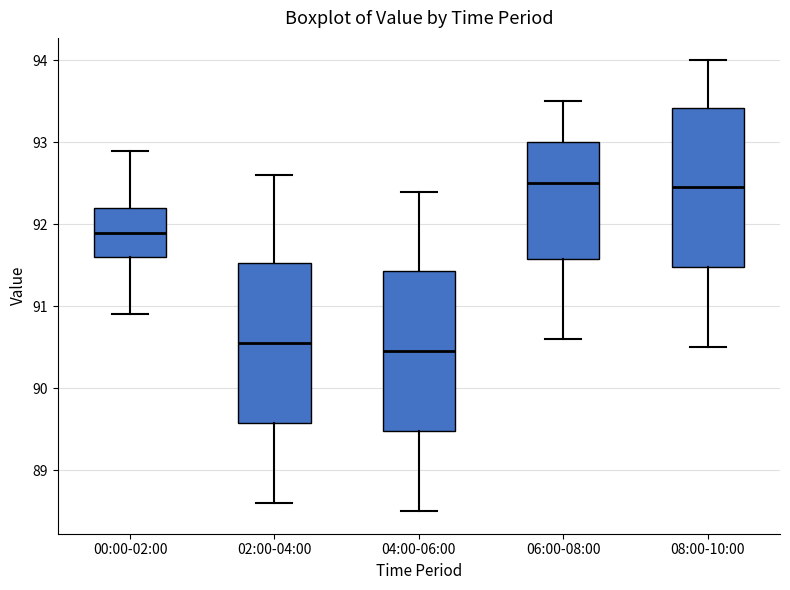

Where is the lower edge of the box for 02:00-04:00 on the y-axis? The values are not printed on the chart, so give them approximately, as read against the axis.

89.6